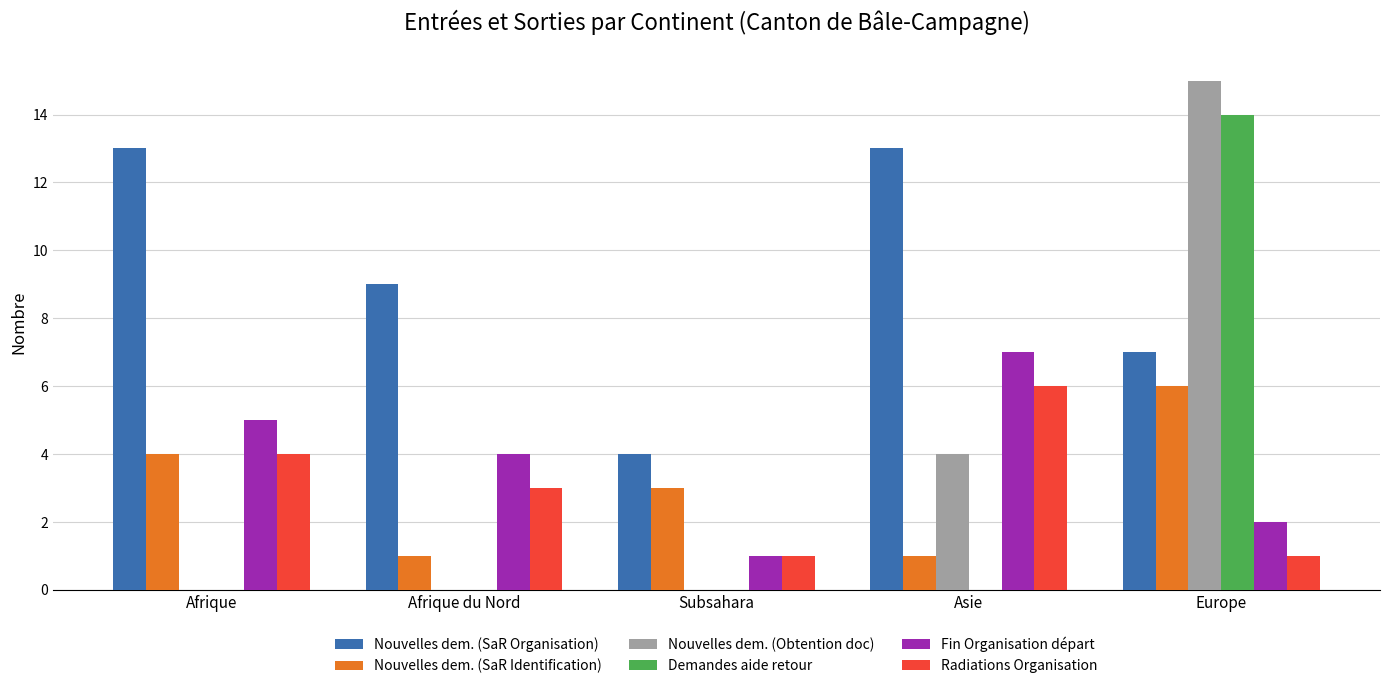

What is the sum of all Demandes aide retour values?

14